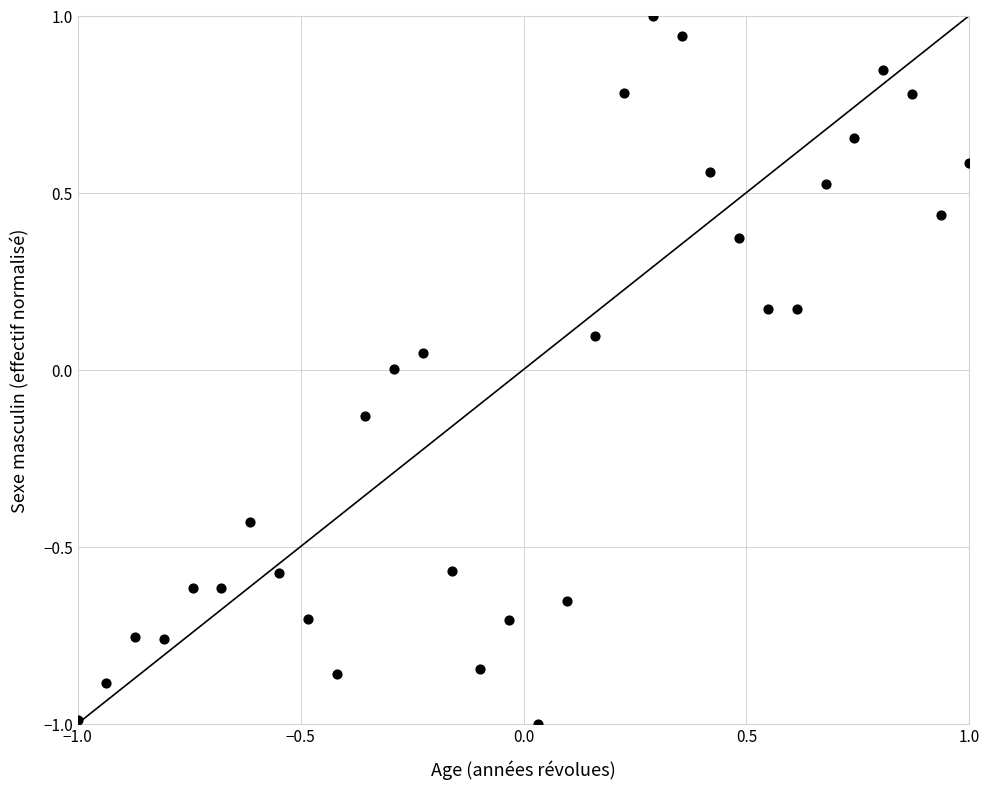

What is the range of Y values (max minus min)?

2.0